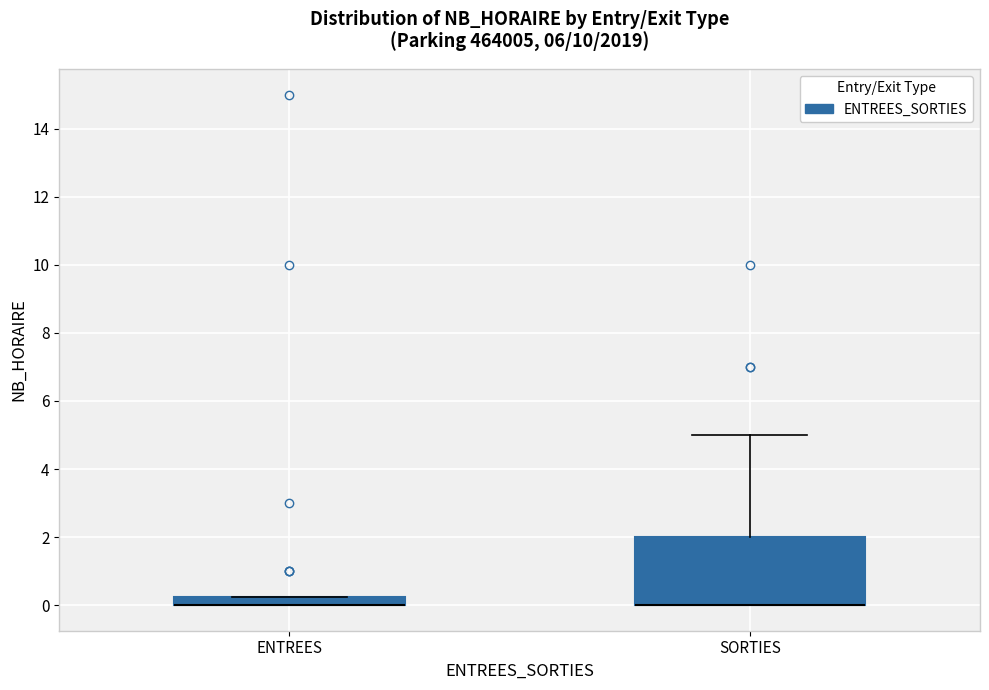

Comparing the boxes themselves (not the whiskers), which one is the tallest?

SORTIES